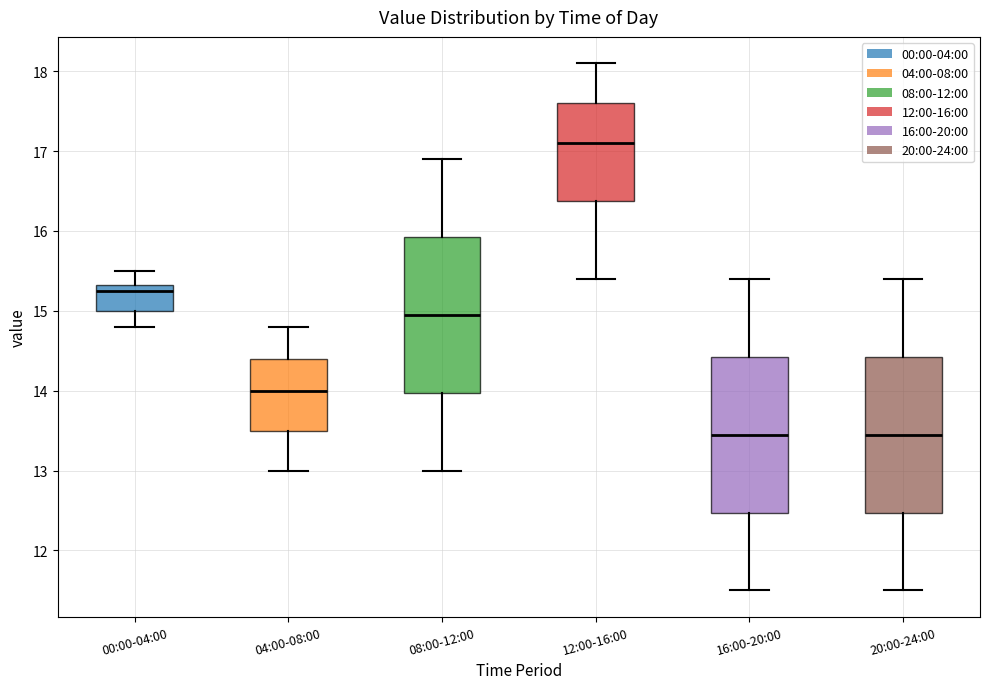

Which box has the highest median line?

12:00-16:00